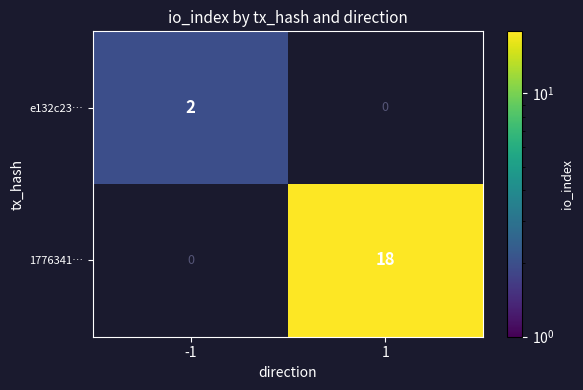

Is the value of 1776341… at 1 greater than the value of e132c23… at -1?

Yes